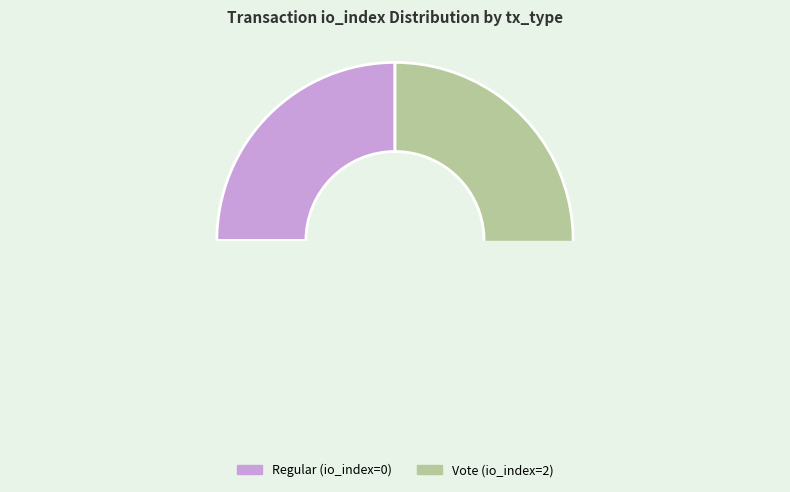

To the nearest percent, what is the combined percentage of Regular (io_index=0) and Vote (io_index=2)?

100%